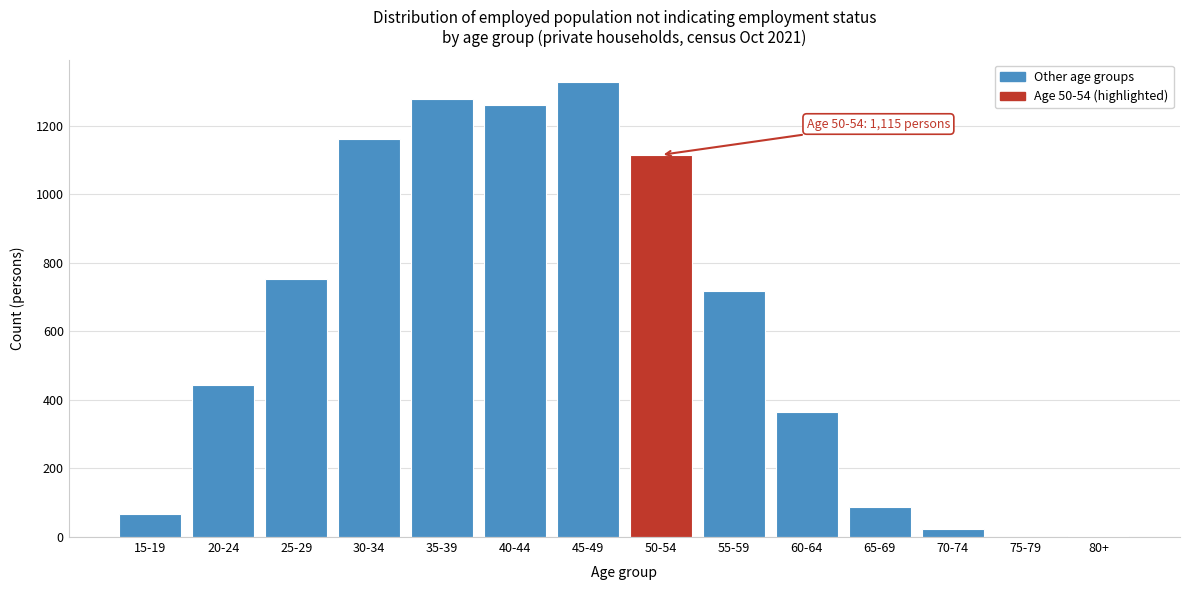

True or false: the data shows 29 at 65-69.

False